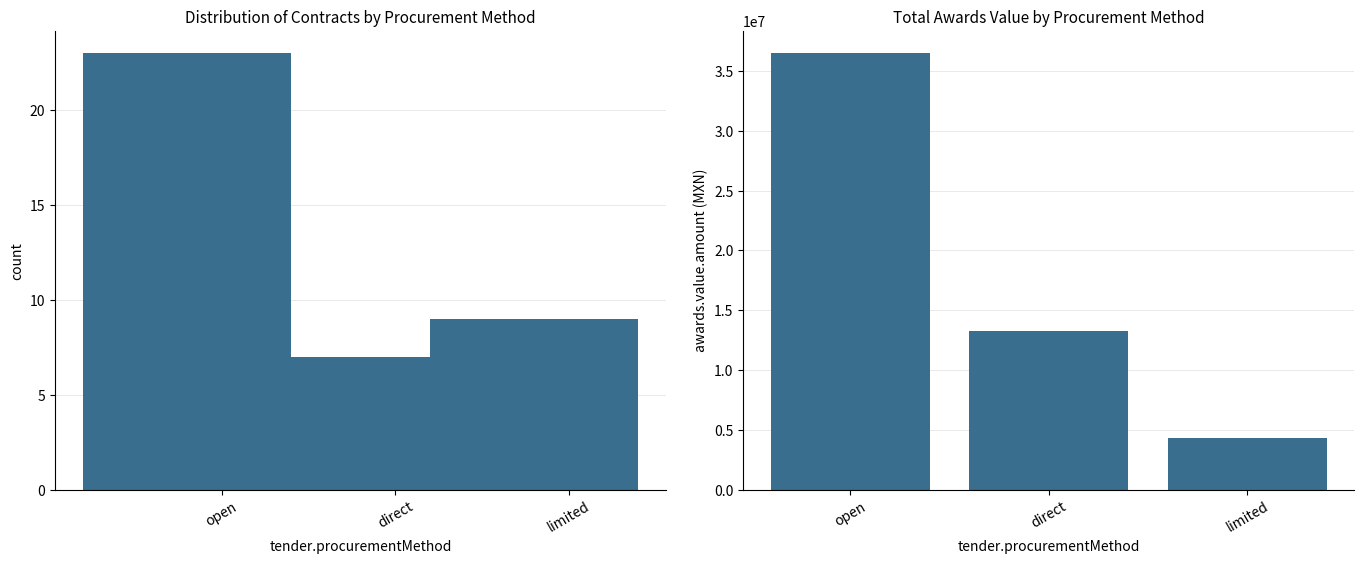

What is the minimum value shown in the chart?

7.0